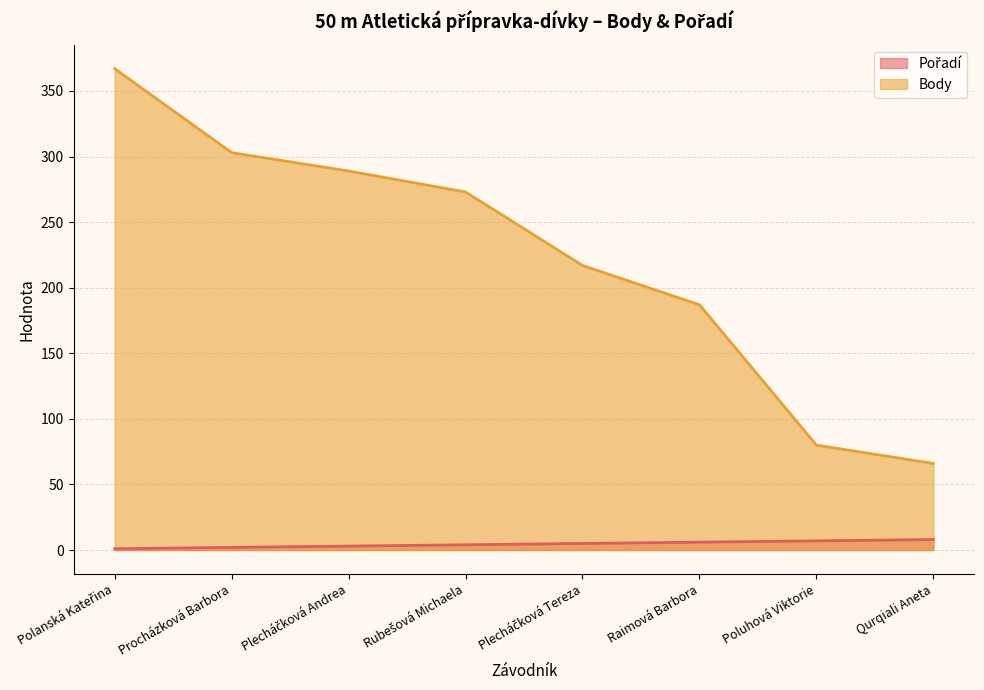

What is the difference between the maximum and minimum values in the Body series?

301